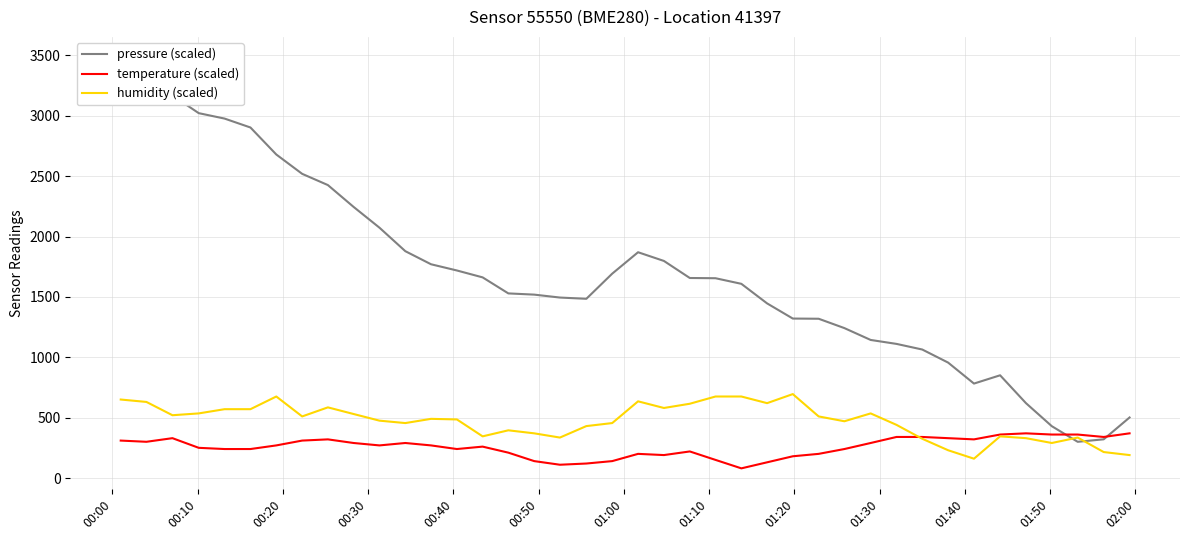

What is the highest value of the pressure (scaled) series?

3482.9